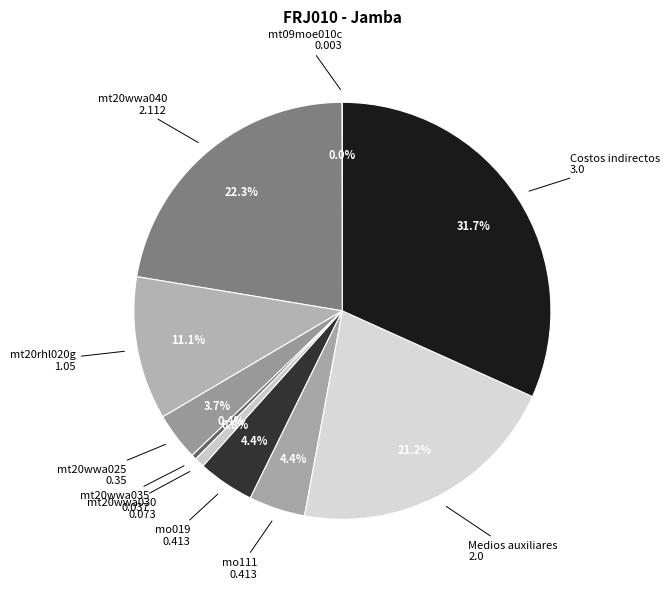

Between Medios auxiliares and mt20wwa040, which is larger?

mt20wwa040